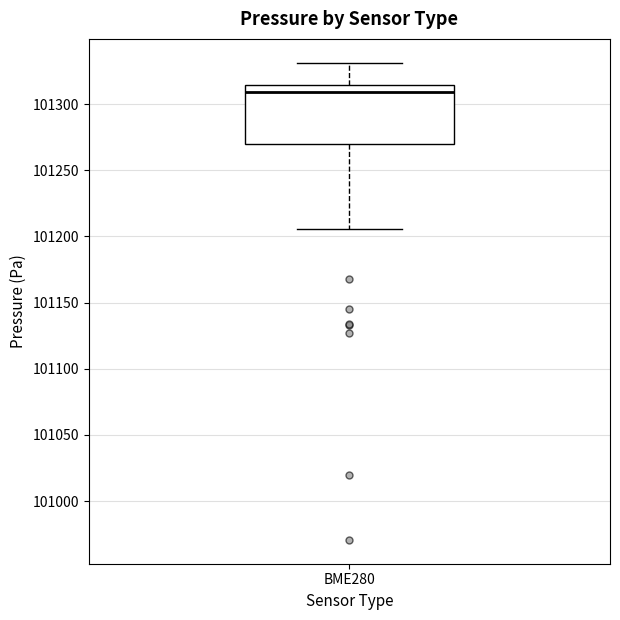

Where does the lower whisker of the box for BME280 end on the y-axis? The values are not printed on the chart, so give them approximately, as read against the axis.

101205